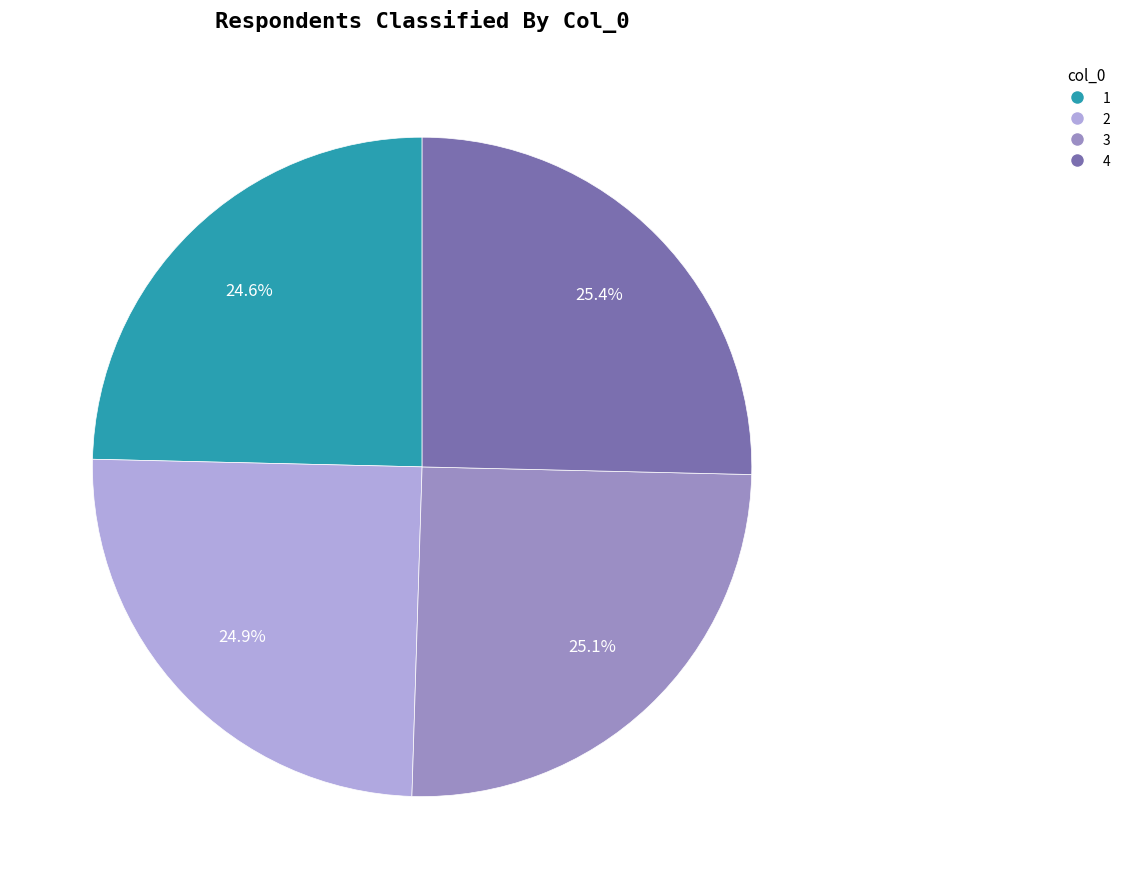

What is the total percentage of 1 and 2?

49.5%